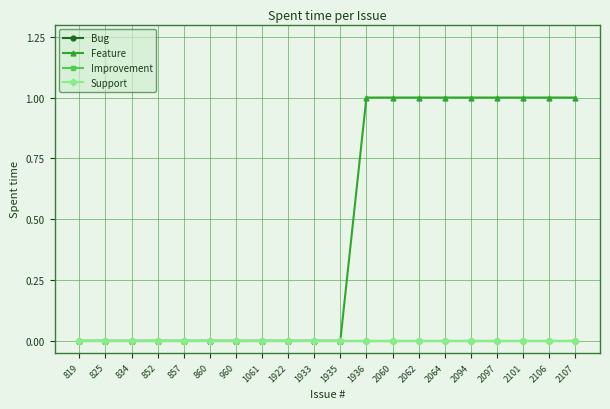

What is the difference between the second highest and second lowest values in the Feature series?

1